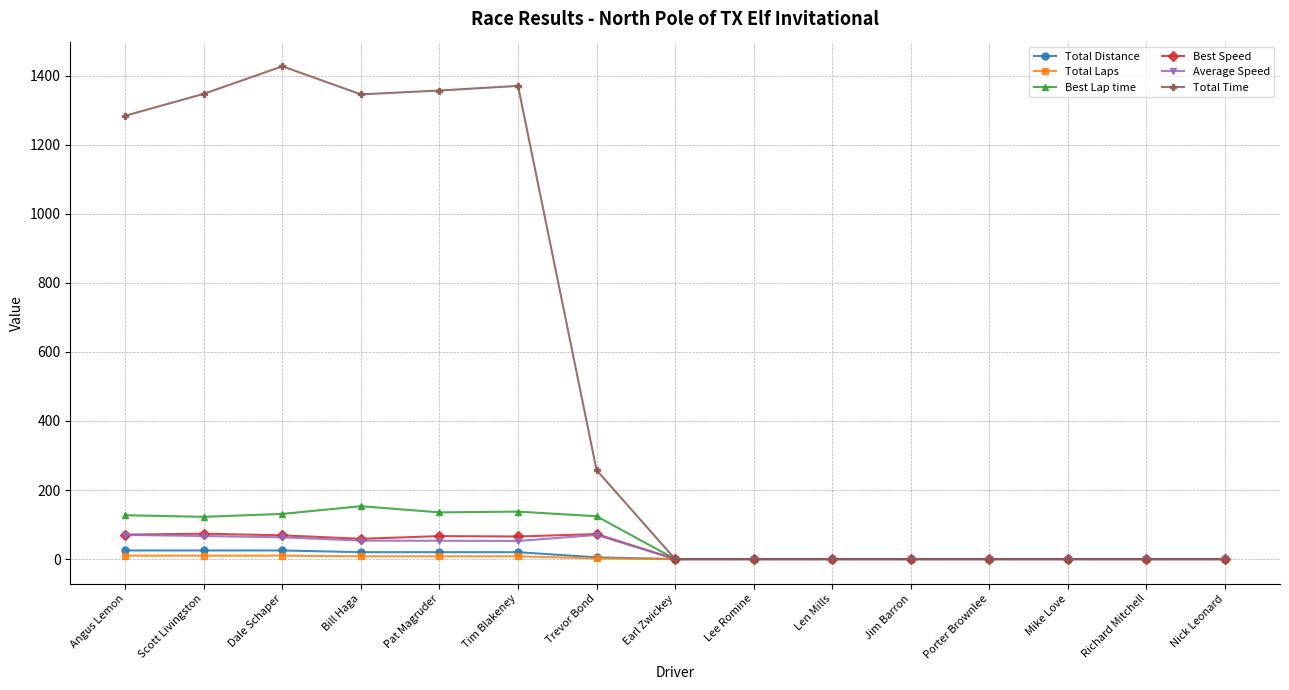

True or false: Total Laps has a value of 0.0 at Porter Brownlee.

True